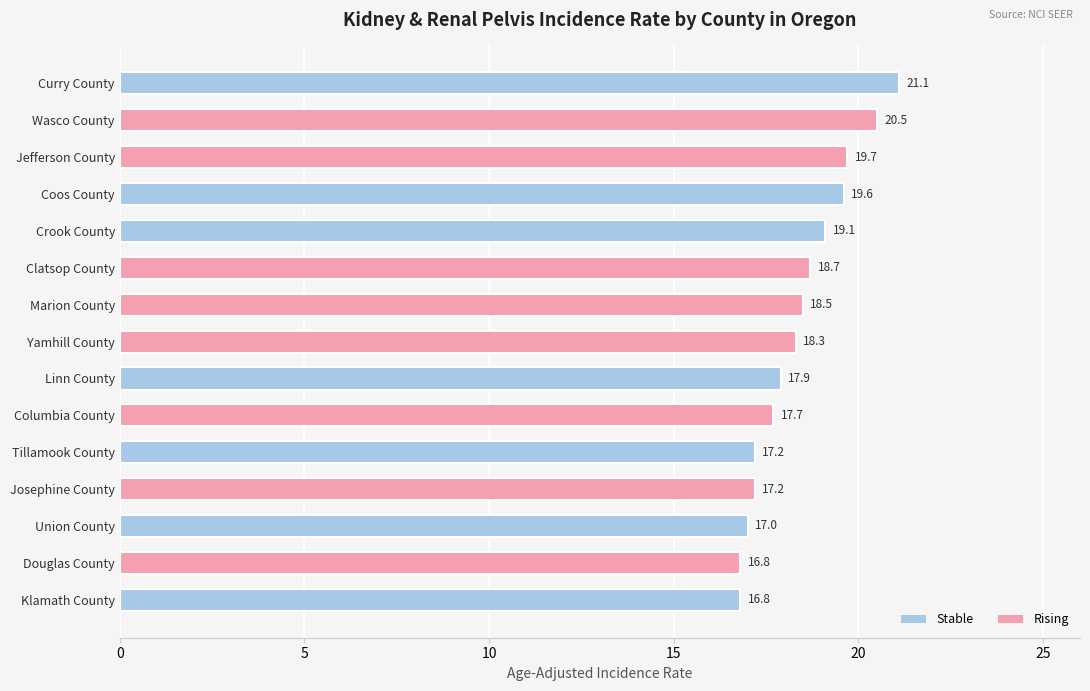

Reading top to bottom, list all the values displayed in this chart.

Curry County=21.1	Wasco County=20.5	Jefferson County=19.7	Coos County=19.6	Crook County=19.1	Clatsop County=18.7	Marion County=18.5	Yamhill County=18.3	Linn County=17.9	Columbia County=17.7	Tillamook County=17.2	Josephine County=17.2	Union County=17.0	Douglas County=16.8	Klamath County=16.8